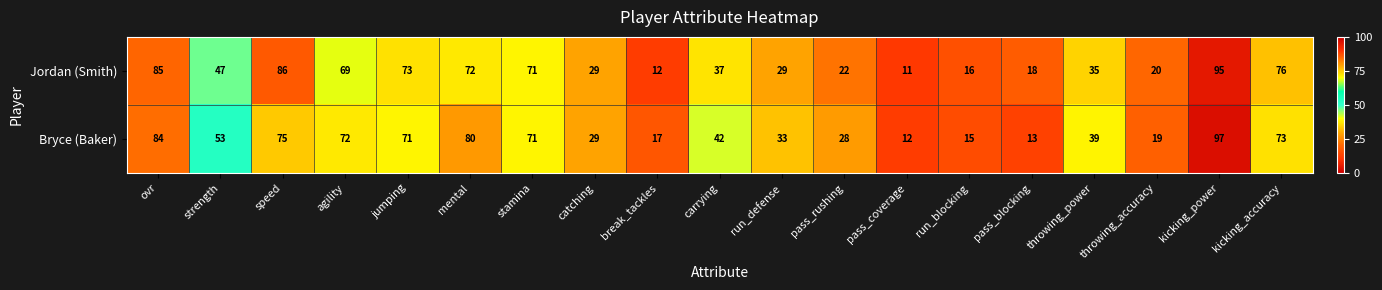

The Bryce (Baker) series shows 27 at agility. True or false?

False